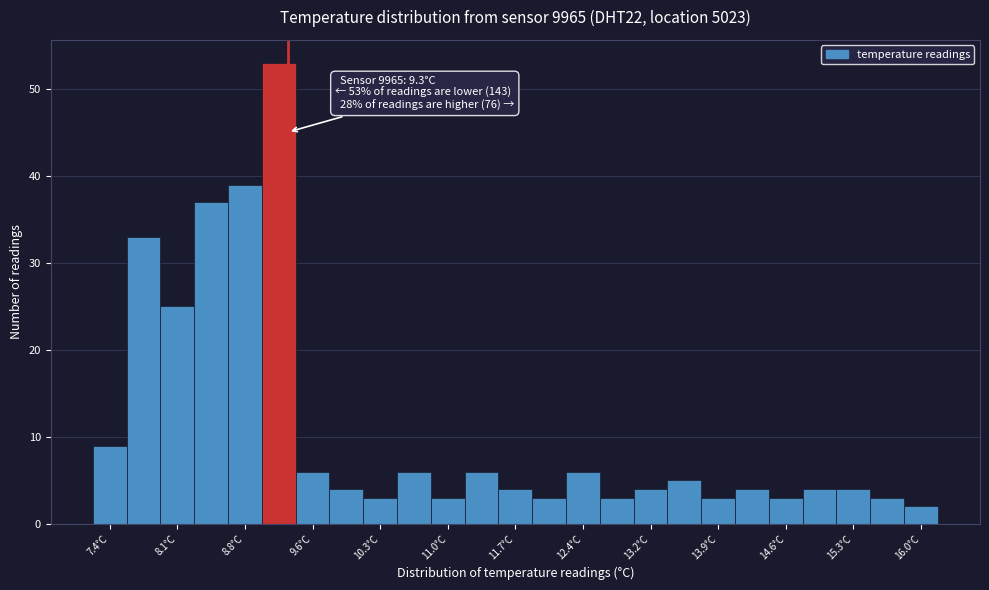

Around what value on the x-axis is the tallest bar? Give the approximate position of its centre, as read against the axis.

9.2